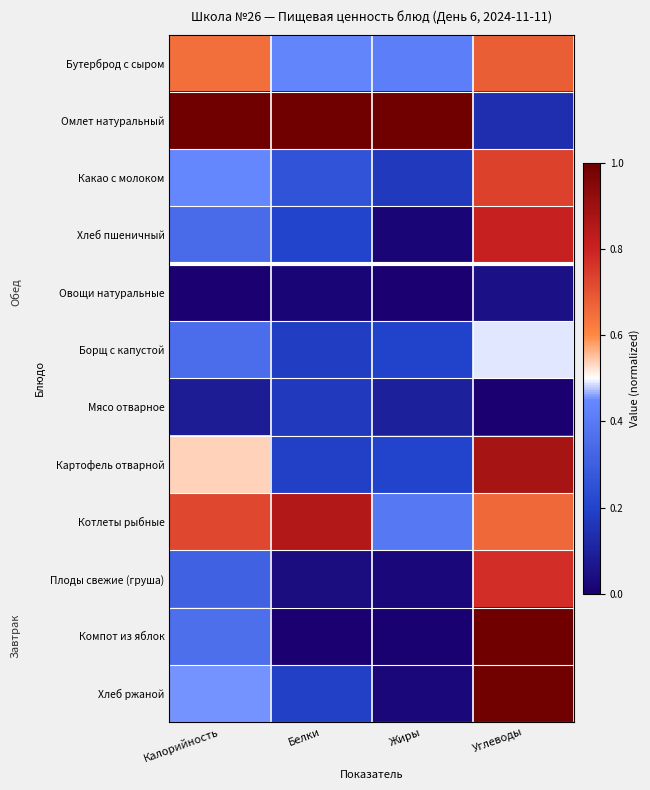

Reading left to right, what are all the values shown in this chart?

Бутерброд с сыром: Калорийность=0.7	Белки=0.4	Жиры=0.4	Углеводы=0.7
Омлет натуральный: Калорийность=1.0	Белки=1.0	Жиры=1.0	Углеводы=0.1
Какао с молоком: Калорийность=0.4	Белки=0.3	Жиры=0.2	Углеводы=0.7
Хлеб пшеничный: Калорийность=0.3	Белки=0.2	Жиры=0.0	Углеводы=0.8
Овощи натуральные: Калорийность=0.0	Белки=0.0	Жиры=0.0	Углеводы=0.1
Борщ с капустой: Калорийность=0.4	Белки=0.2	Жиры=0.2	Углеводы=0.5
Мясо отварное: Калорийность=0.1	Белки=0.2	Жиры=0.1	Углеводы=0.0
Картофель отварной: Калорийность=0.5	Белки=0.2	Жиры=0.2	Углеводы=0.9
Котлеты рыбные: Калорийность=0.7	Белки=0.9	Жиры=0.4	Углеводы=0.7
Плоды свежие (груша): Калорийность=0.3	Белки=0.0	Жиры=0.0	Углеводы=0.8
Компот из яблок: Калорийность=0.4	Белки=0.0	Жиры=0.0	Углеводы=1.0
Хлеб ржаной: Калорийность=0.5	Белки=0.2	Жиры=0.0	Углеводы=1.0